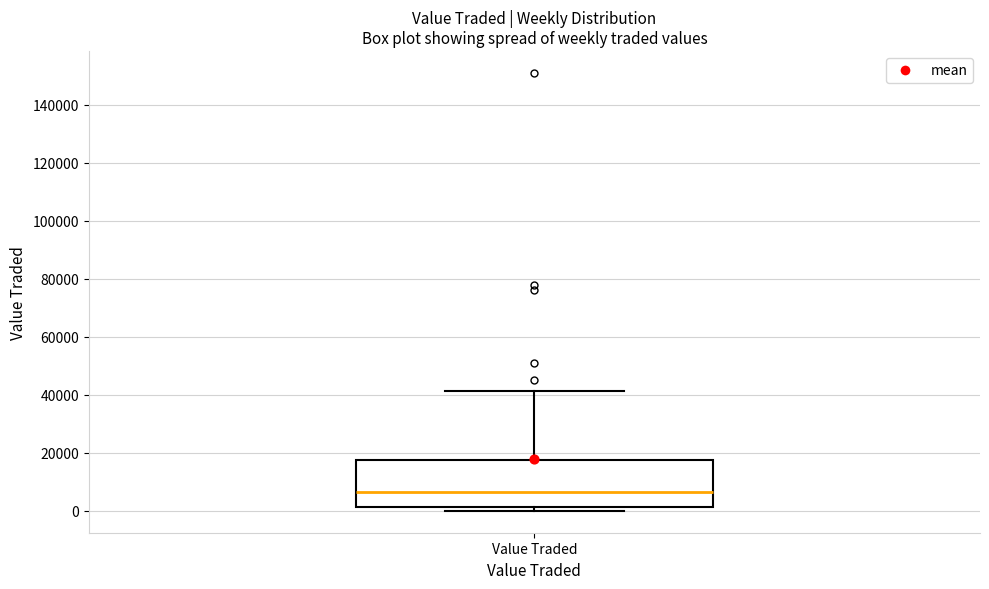

Read this box plot against the y-axis: the position of the median line, the range covered by the box, and the ends of both whiskers. The values are not printed on the chart, so give them approximately, as read against the axis.

median 6000, box 2000 to 18000, whiskers 0 to 42000